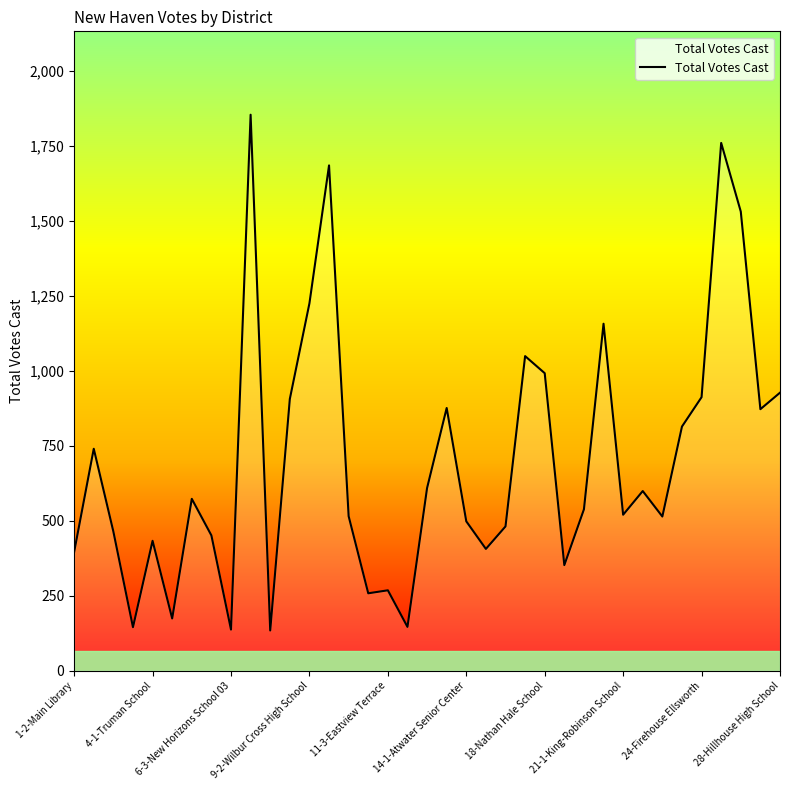

What is the greatest value displayed?

1854